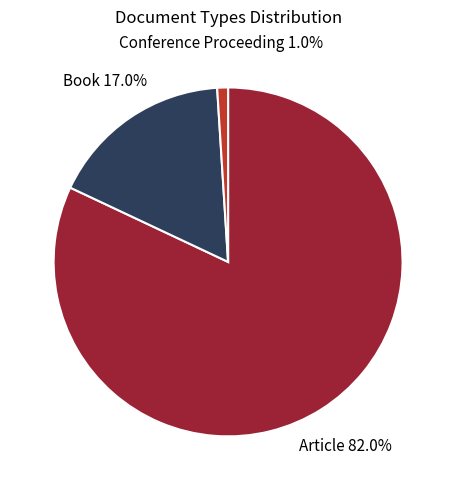

Is there any slice that represents more than half of the pie?

Yes